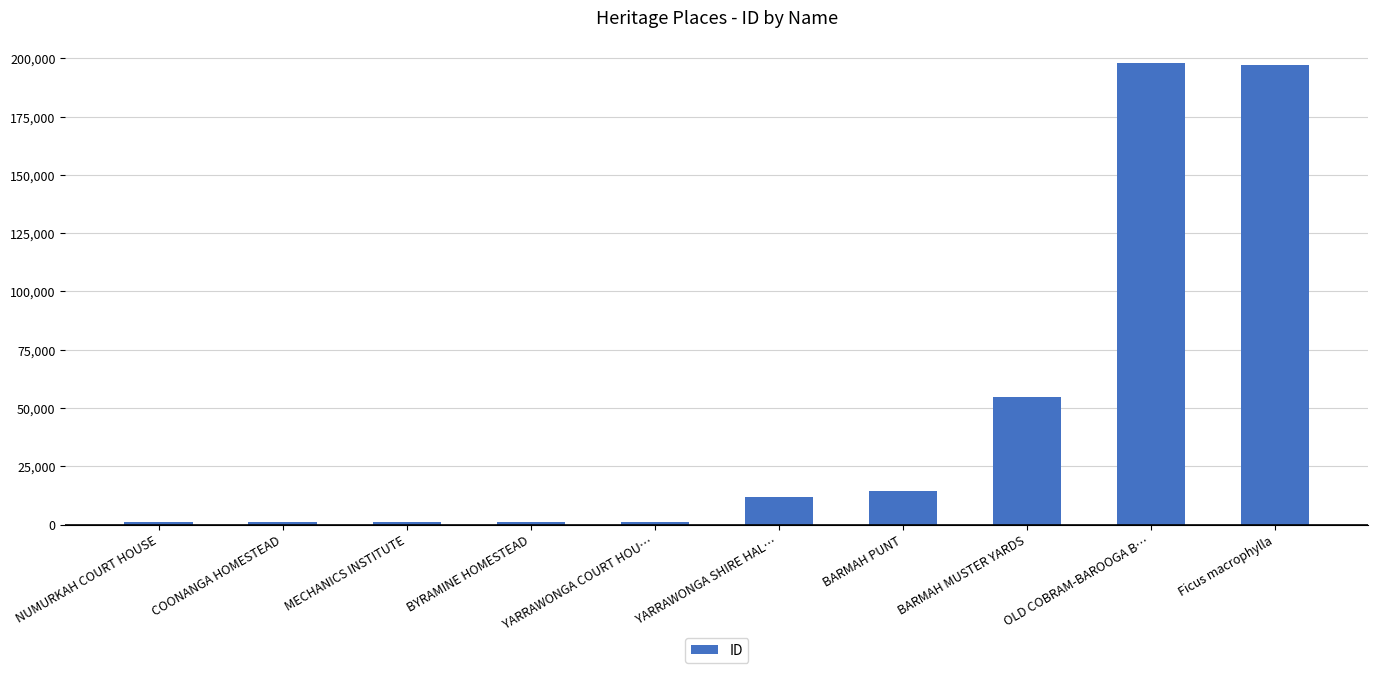

What is the sum of all values?

481868